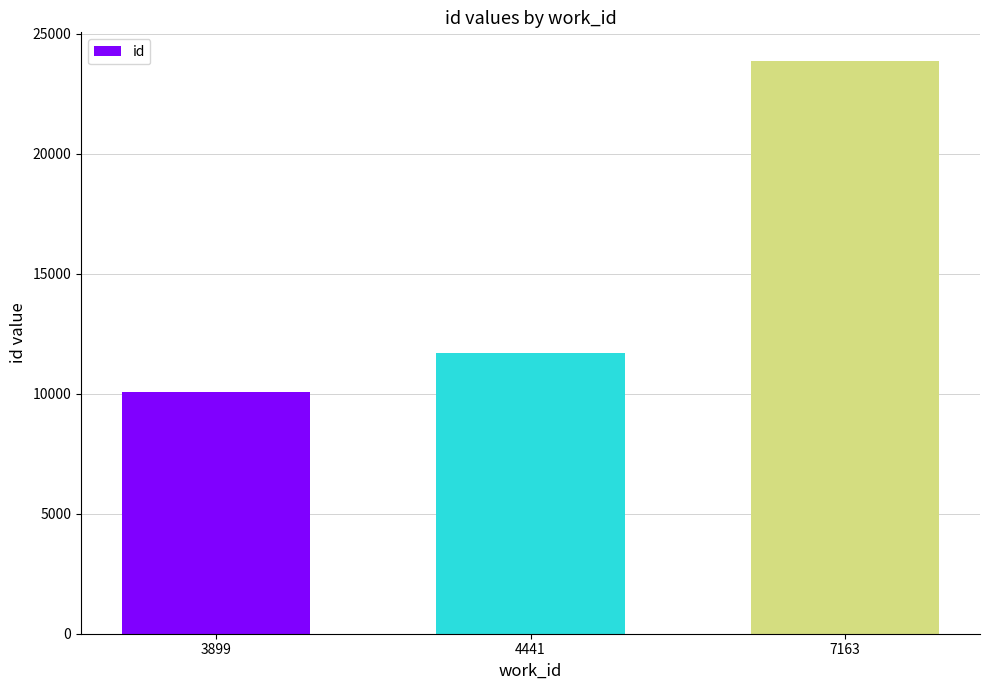

What is the minimum value shown in the chart?

10082